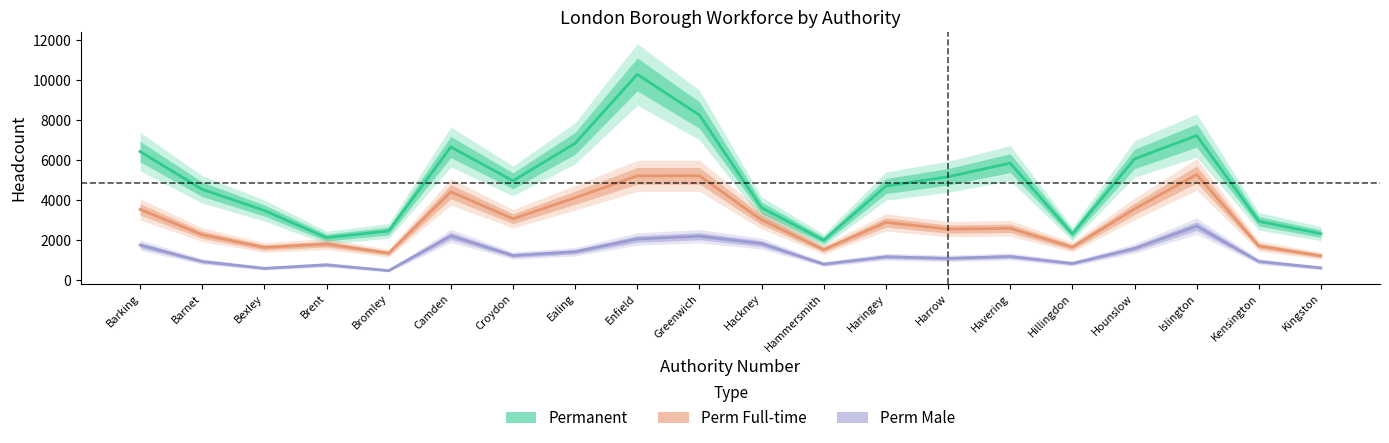

Which series has the largest total across all categories?

Permanent